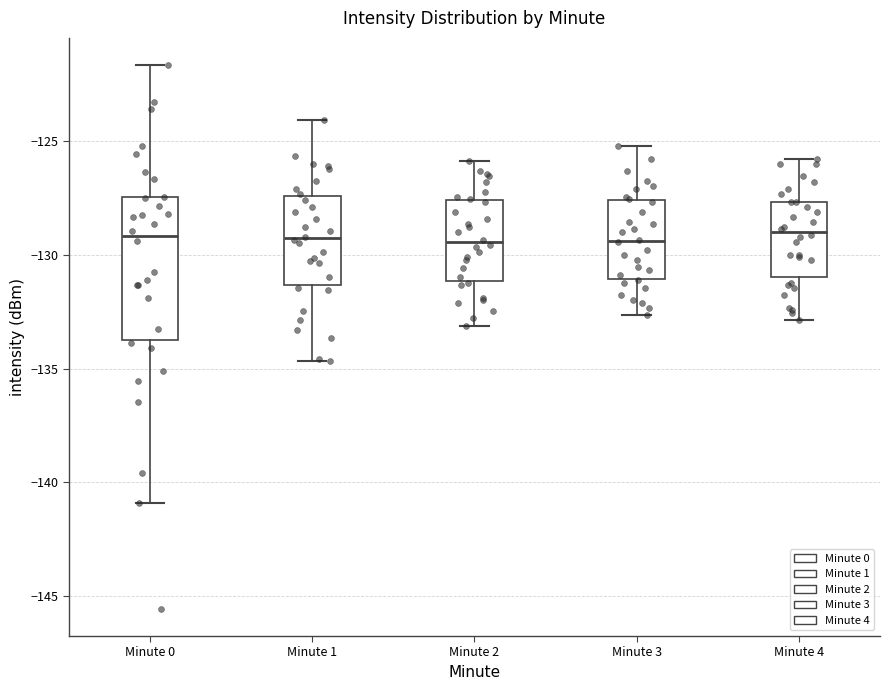

Reading left to right, read every box against the y-axis: the position of its median line, the range the box covers, and the ends of its whiskers. The values are not printed on the chart, so give them approximately, as read against the axis.

Minute 0: median -129.0, box -133.5 to -127.5, whiskers -141.0 to -121.5
Minute 1: median -129.5, box -131.5 to -127.5, whiskers -134.5 to -124.0
Minute 2: median -129.5, box -131.0 to -127.5, whiskers -133.0 to -126.0
Minute 3: median -129.5, box -131.0 to -127.5, whiskers -132.5 to -125.0
Minute 4: median -129.0, box -131.0 to -127.5, whiskers -133.0 to -126.0